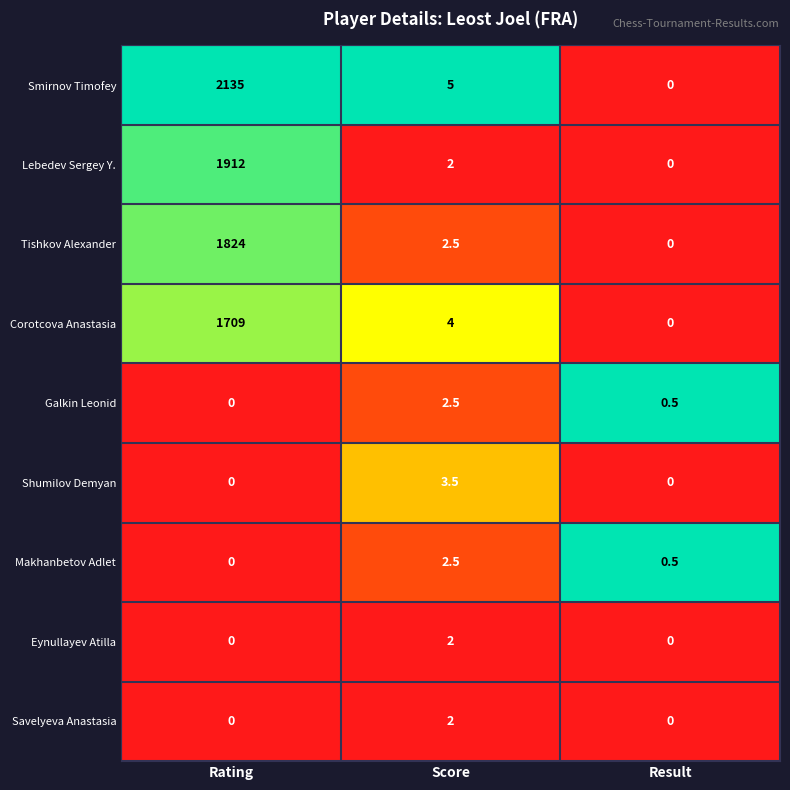

Which category has the highest value across all series?

Rating